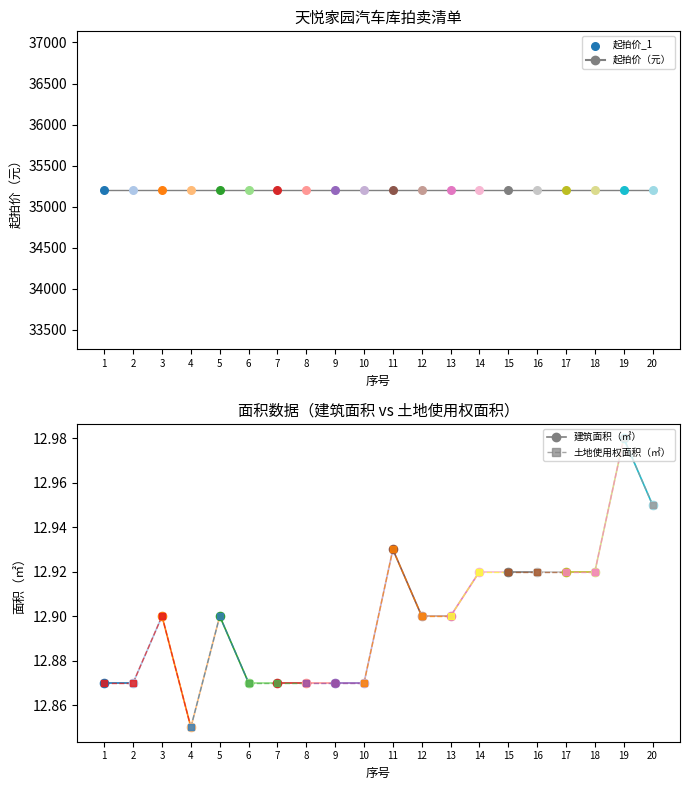

At which category is the sum across all series the highest?

19